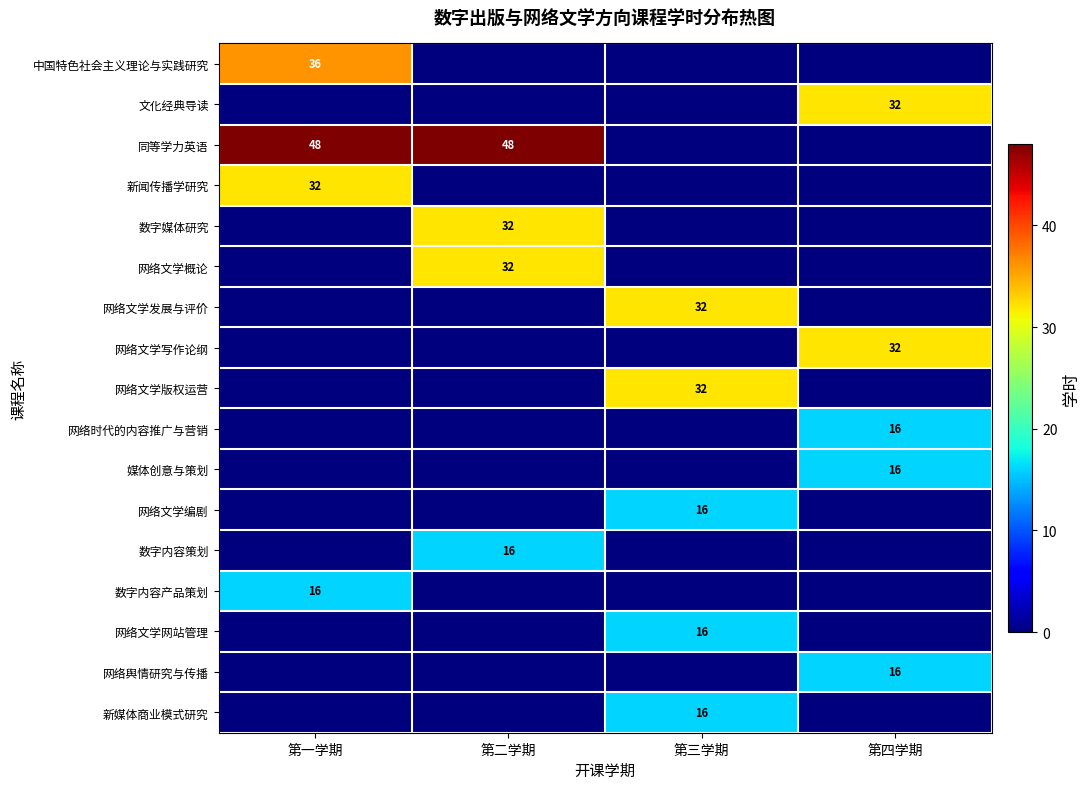

The value of 同等学力英语 at 第一学期 is 48. True or false?

True